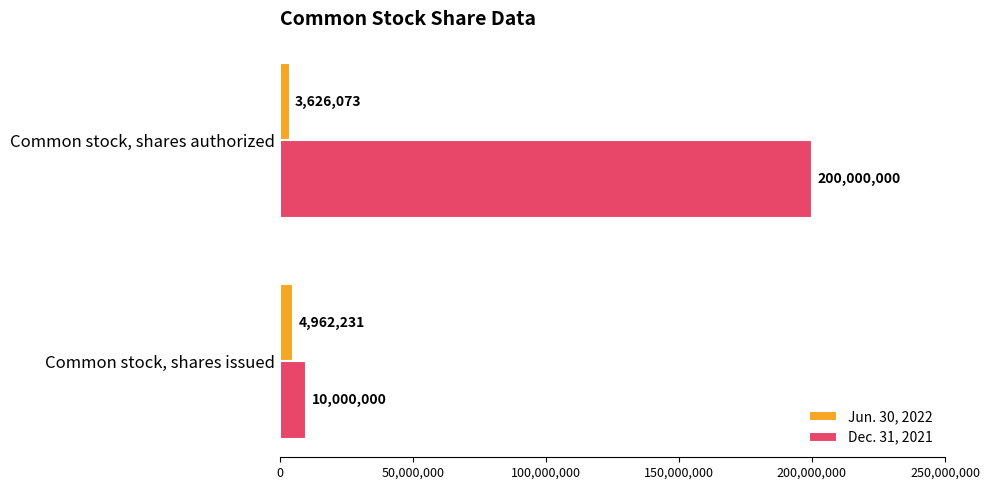

What is the difference between the maximum and minimum values in the Jun. 30, 2022 series?

1336158